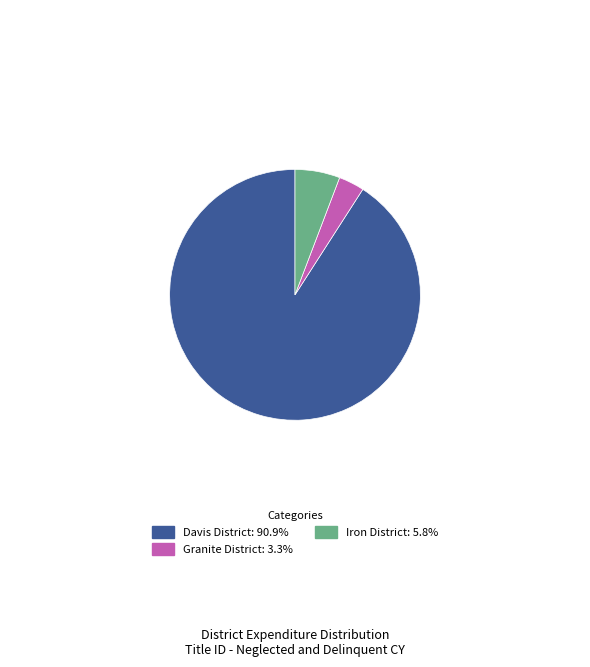

Is it true that Granite District is 3% of the pie?

True